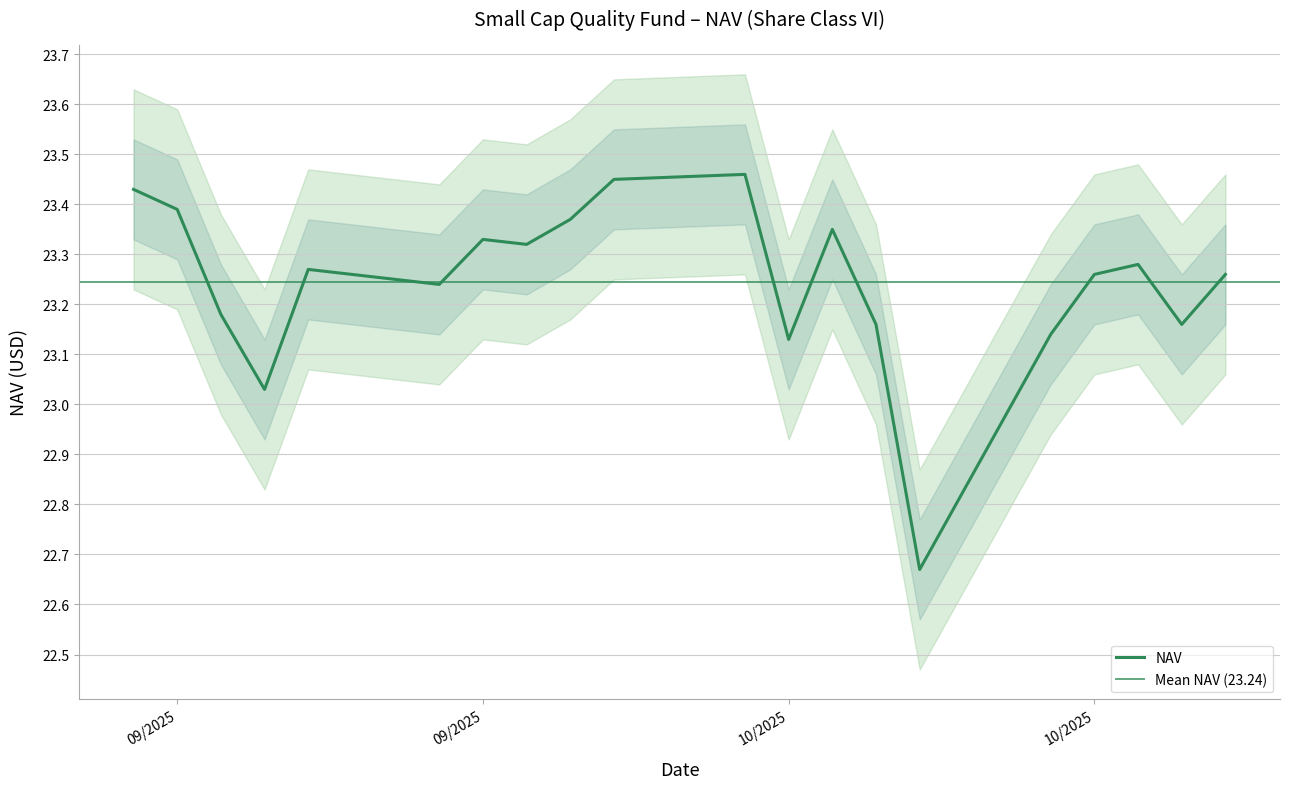

Between 10/02/2025 and 09/25/2025, which is larger?

10/02/2025